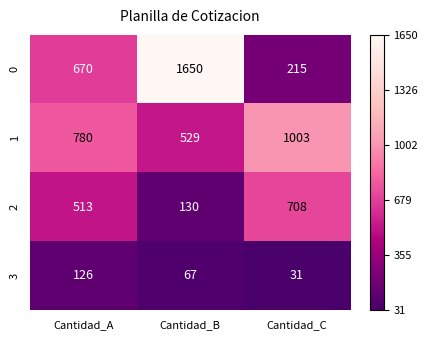

Is the value of 3 at Cantidad_C greater than the value of 1 at Cantidad_A?

No